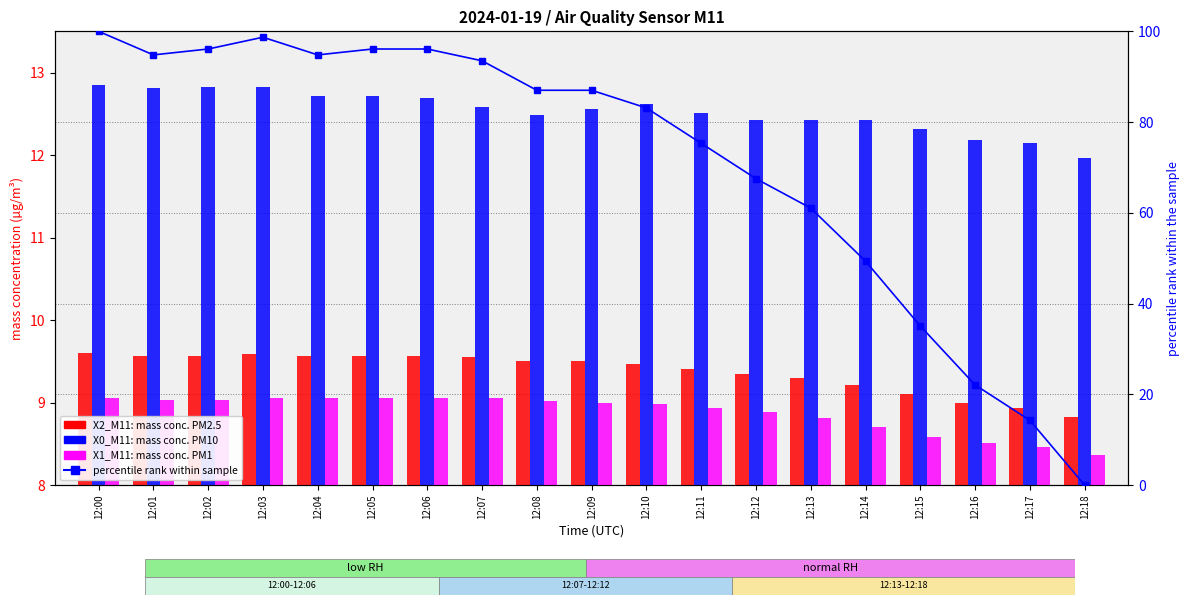

Reading right to left, transcribe all the data shown in this chart.

X2_M11 (mass conc. PM2.5): 12:18=8.8	12:17=8.9	12:16=9.0	12:15=9.1	12:14=9.2	12:13=9.3	12:12=9.3	12:11=9.4	12:10=9.5	12:09=9.5	12:08=9.5	12:07=9.6	12:06=9.6	12:05=9.6	12:04=9.6	12:03=9.6	12:02=9.6	12:01=9.6	12:00=9.6
X0_M11 (mass conc. PM10): 12:18=12.0	12:17=12.2	12:16=12.2	12:15=12.3	12:14=12.4	12:13=12.4	12:12=12.4	12:11=12.5	12:10=12.6	12:09=12.6	12:08=12.5	12:07=12.6	12:06=12.7	12:05=12.7	12:04=12.7	12:03=12.8	12:02=12.8	12:01=12.8	12:00=12.8
X1_M11 (mass conc. PM1): 12:18=8.4	12:17=8.5	12:16=8.5	12:15=8.6	12:14=8.7	12:13=8.8	12:12=8.9	12:11=8.9	12:10=9.0	12:09=9.0	12:08=9.0	12:07=9.1	12:06=9.1	12:05=9.1	12:04=9.1	12:03=9.1	12:02=9.0	12:01=9.0	12:00=9.1
percentile rank within sample: 12:18=0.0	12:17=14.3	12:16=22.1	12:15=35.1	12:14=49.4	12:13=61.0	12:12=67.5	12:11=75.3	12:10=83.1	12:09=87.0	12:08=87.0	12:07=93.5	12:06=96.1	12:05=96.1	12:04=94.8	12:03=98.7	12:02=96.1	12:01=94.8	12:00=100.0